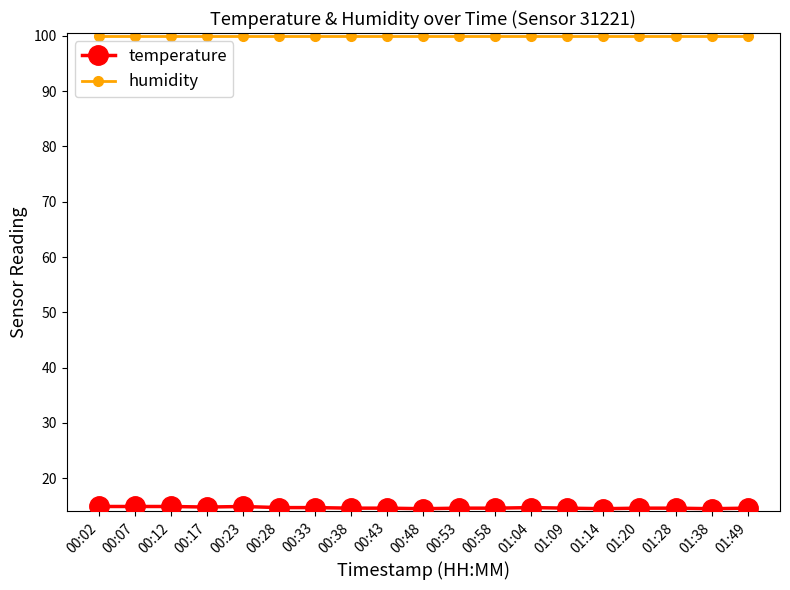

How many lines are shown in the chart?

2